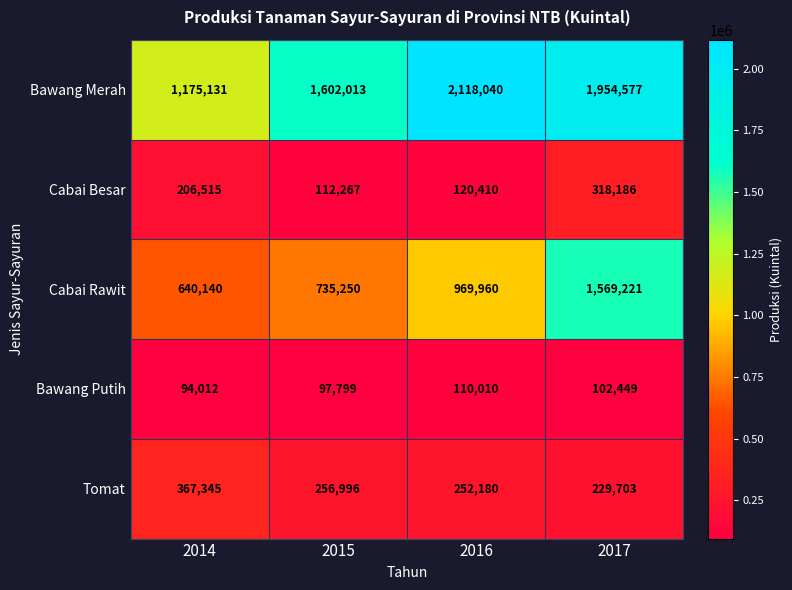

What is the greatest value displayed?

2118040